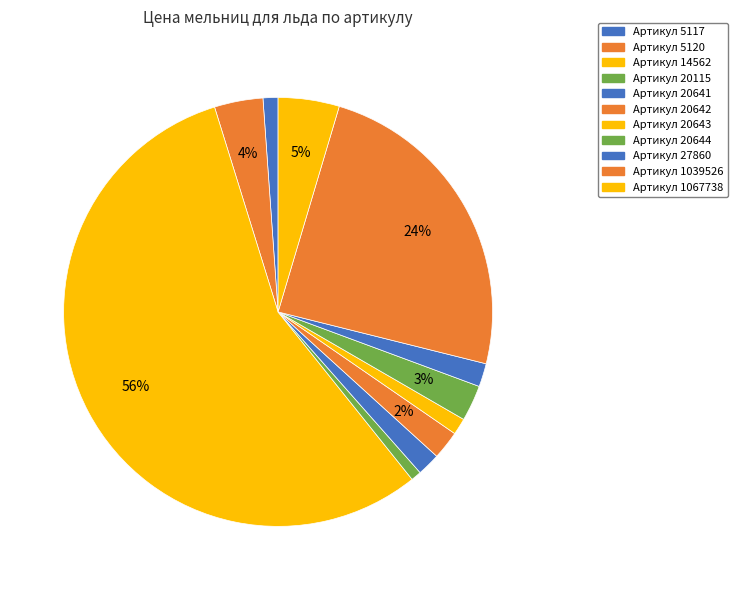

How many slices are in this pie chart?

11